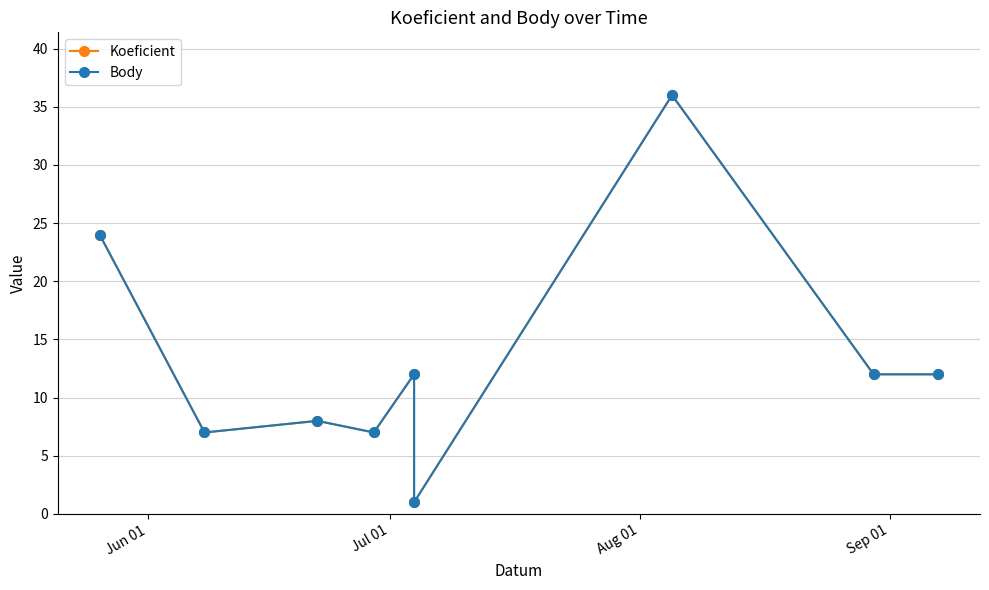

Rank the series by their maximum value, from lowest to highest.

Koeficient, Body